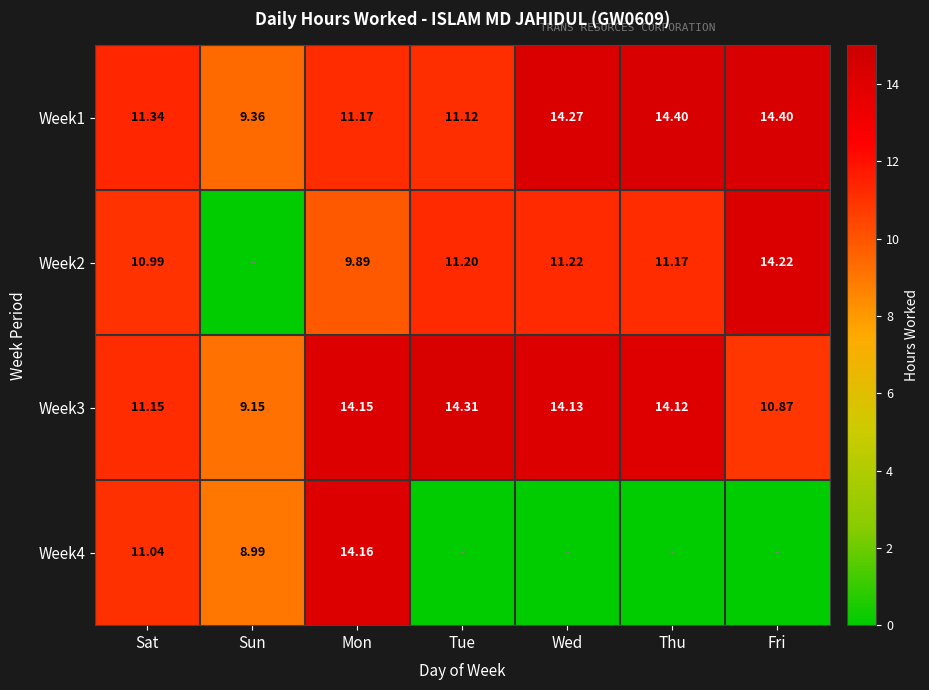

At how many categories does at least one series exceed 6?

7